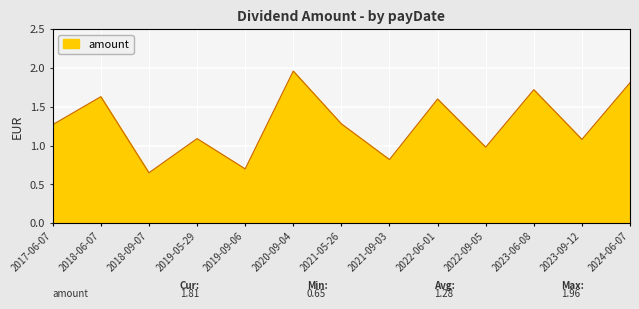

What is the approximate value at 2023-06-08?

1.7